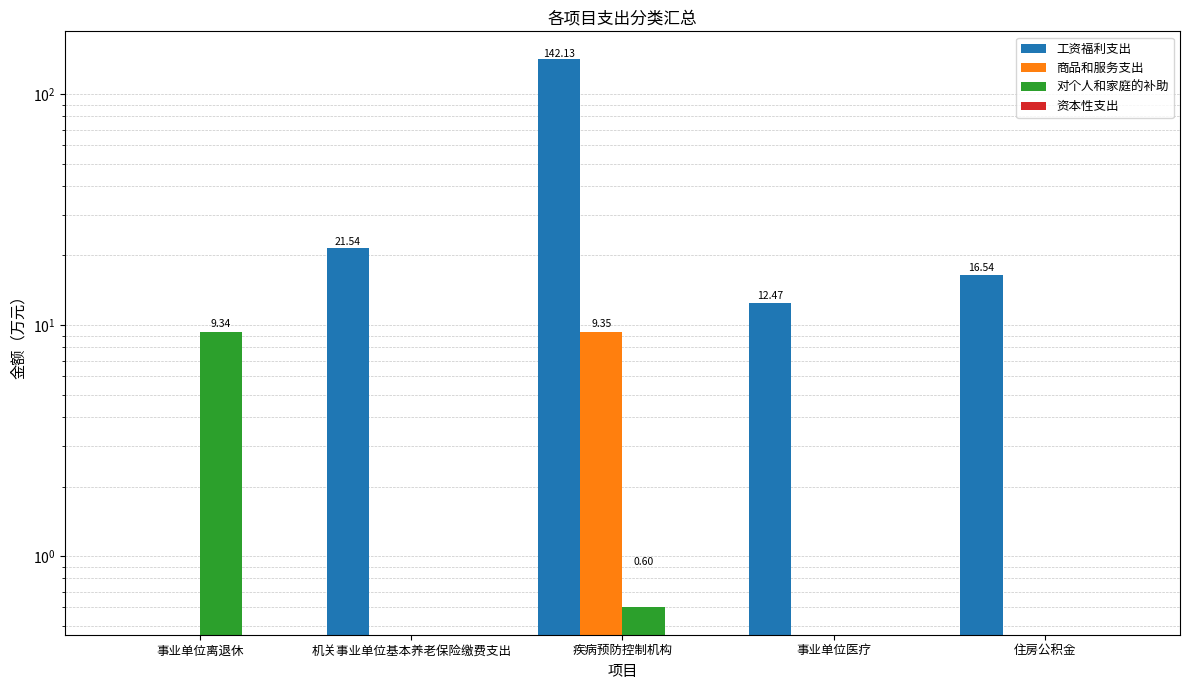

What is the difference between the highest and lowest values at 事业单位离退休?

9.3